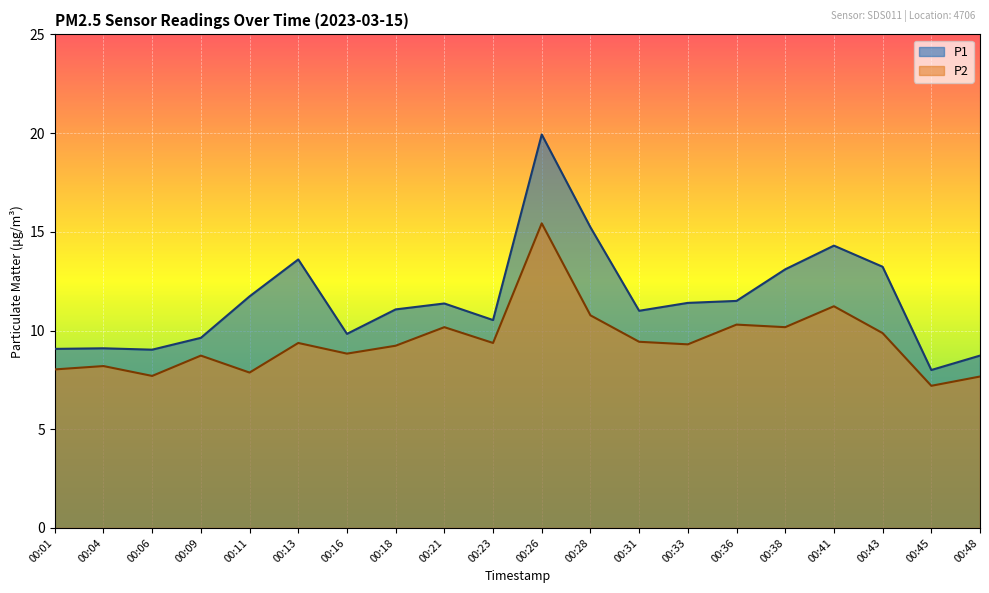

Which series has the largest range (max minus min)?

P1